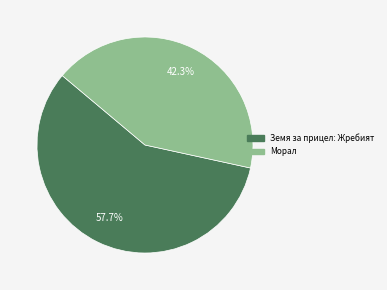

True or false: Земя за прицел: Жребият accounts for 44% of the total.

False